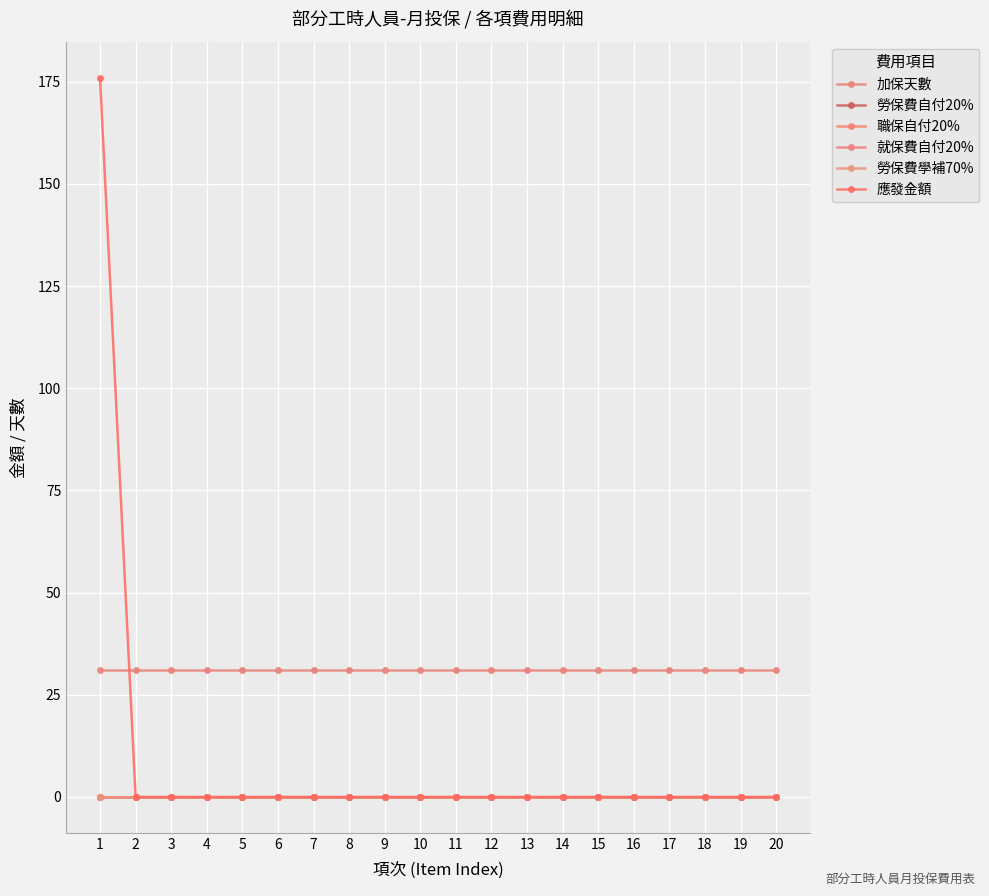

Does the chart have visible grid lines?

Yes